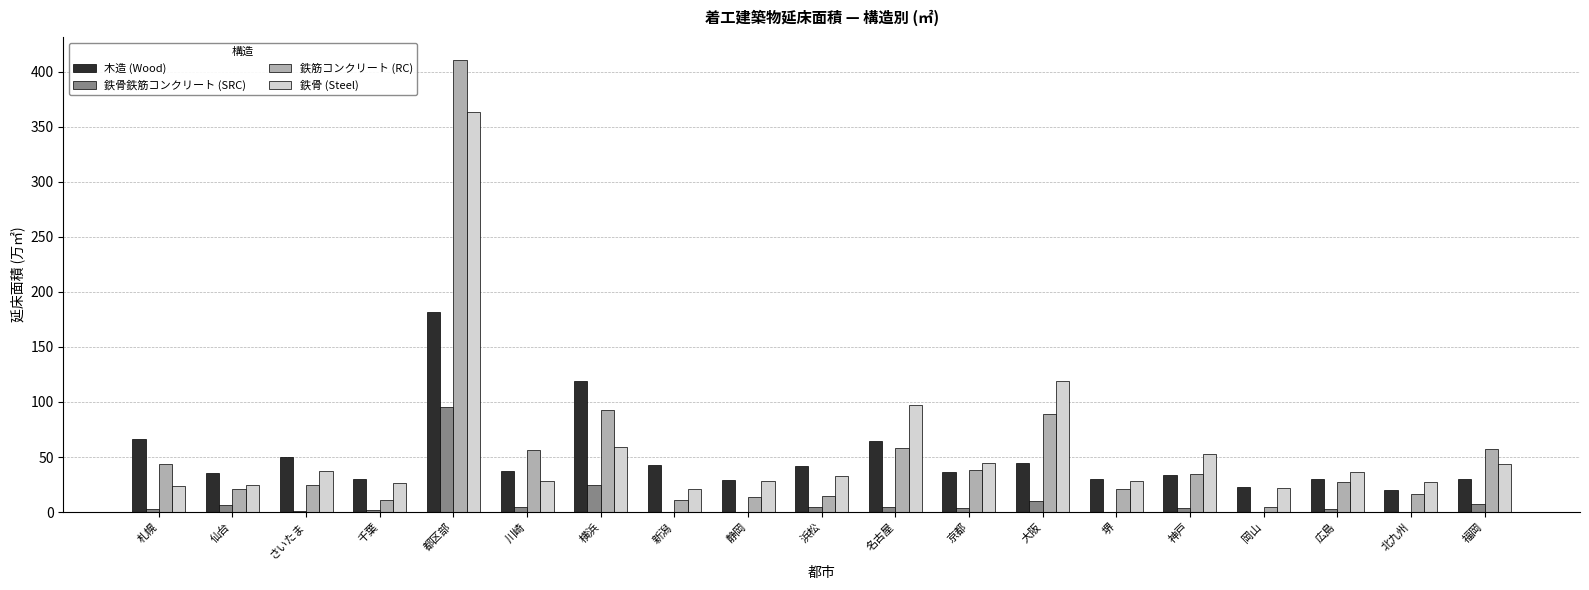

What is the spread (max minus min) of values at 福岡?

50.4